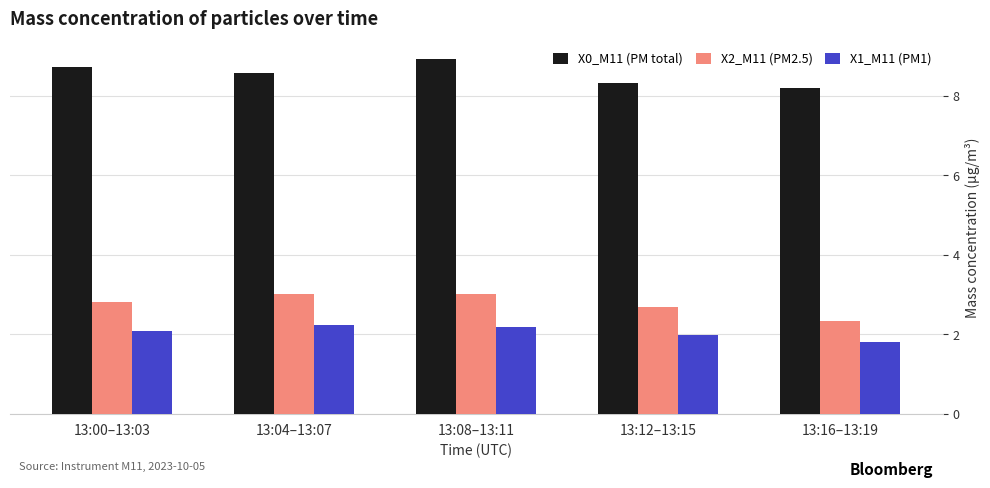

What is the sum of all X0_M11 (PM total) values?

42.8